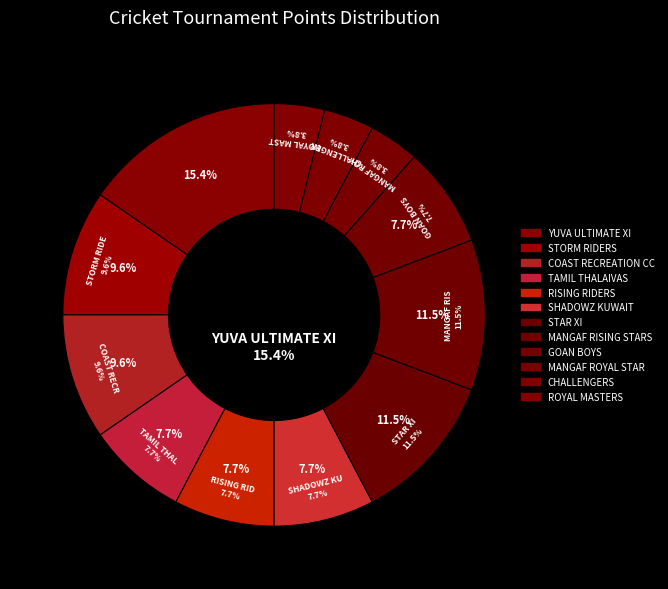

Which category has the biggest portion of the pie?

YUVA ULTIMATE XI